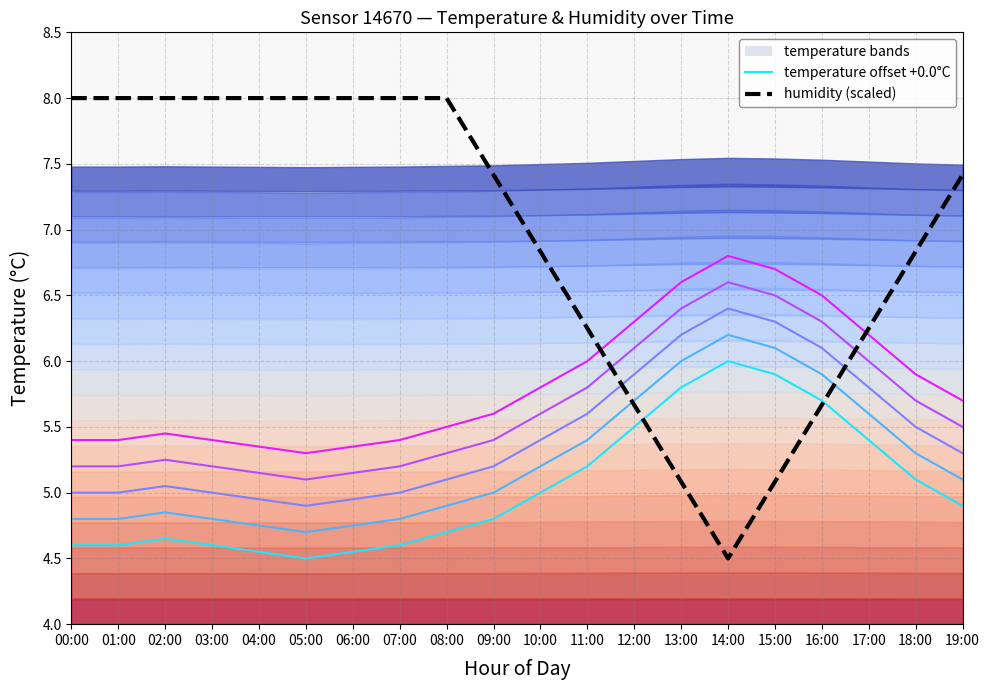

Rank the series by their average value, from highest to lowest.

humidity (scaled), temperature offset +0.0°C